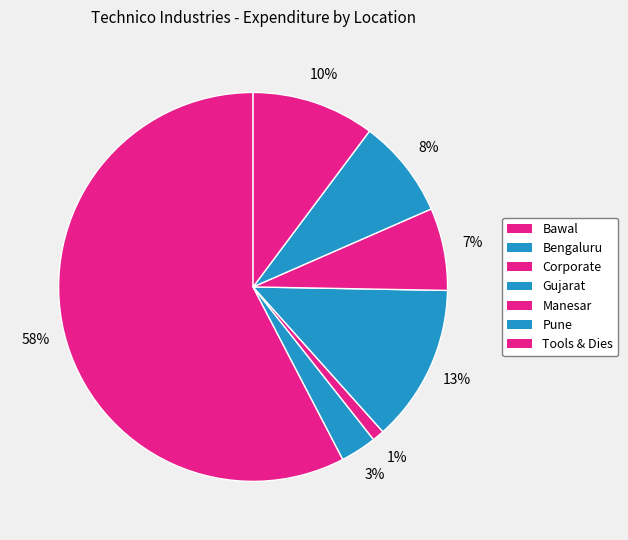

Which slice is the smallest?

Corporate